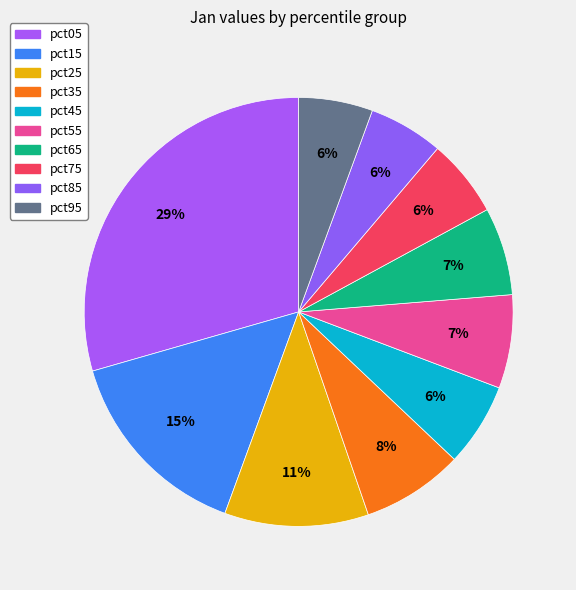

Is there any slice that represents more than half of the pie?

No